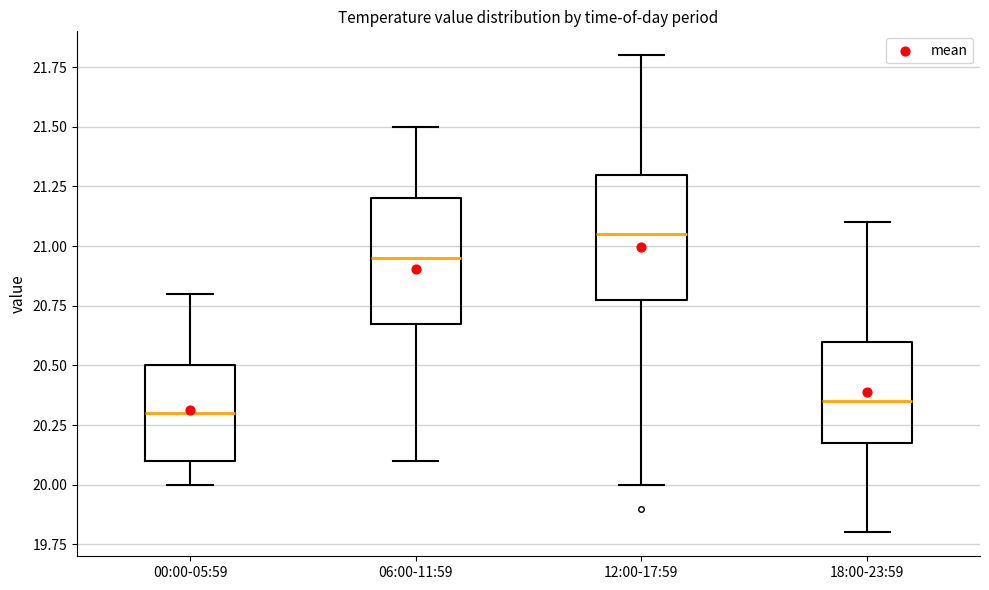

Which box's median line is the highest?

12:00-17:59